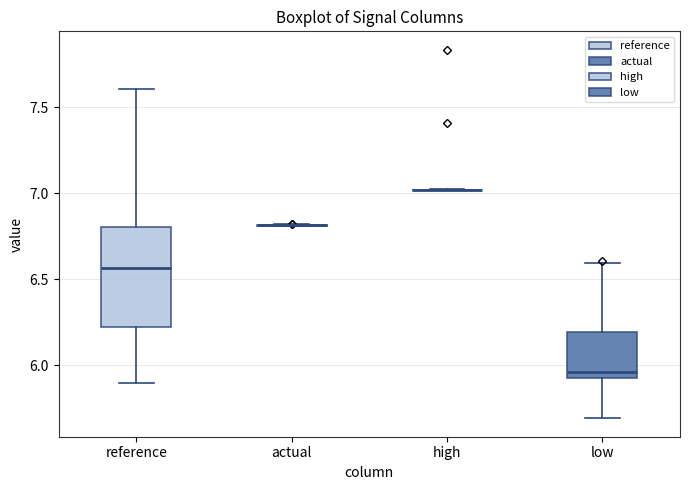

Reading left to right, read every box against the y-axis: the position of its median line, the range the box covers, and the ends of its whiskers. The values are not printed on the chart, so give them approximately, as read against the axis.

reference: median 6.55, box 6.20 to 6.80, whiskers 5.90 to 7.60
actual: box collapsed to a line at 6.80, whiskers 6.80 to 6.80
high: box collapsed to a line at 7.00, whiskers 7.00 to 7.00
low: median 5.95, box 5.90 to 6.20, whiskers 5.70 to 6.60